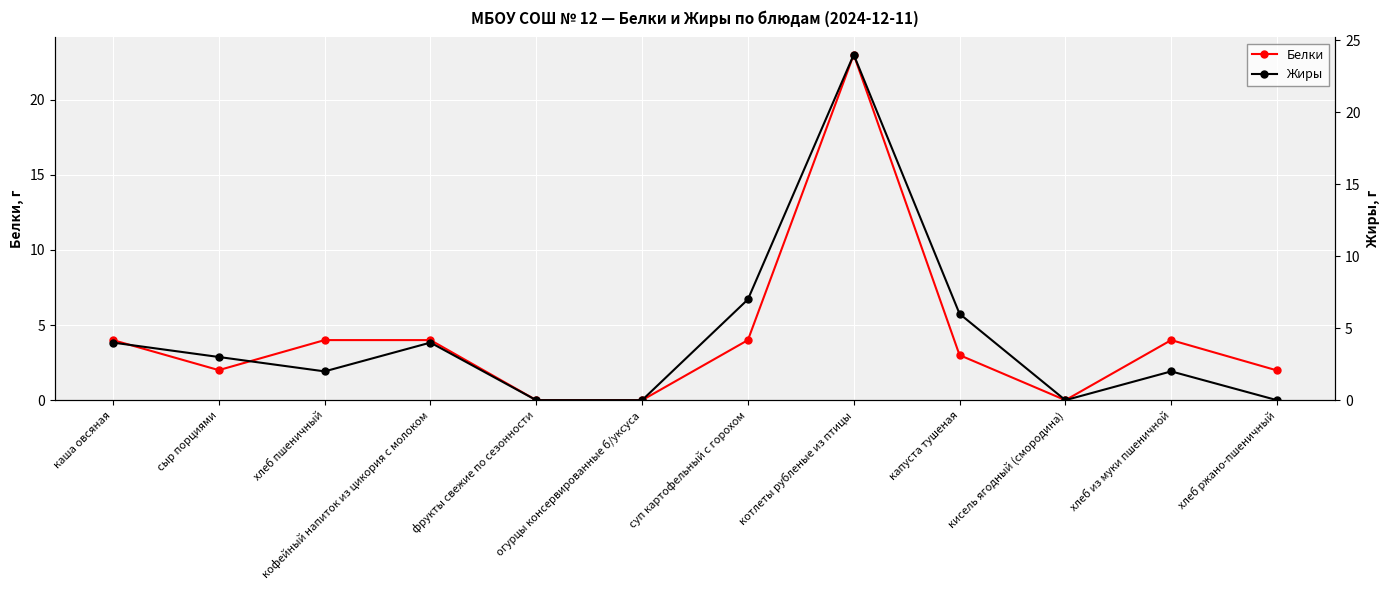

Reading right to left, extract all data points from this chart.

Белки: хлеб ржано-пшеничный=2.0	хлеб из муки пшеничной=4.0	кисель ягодный (смородина)=0.0	капуста тушеная=3.0	котлеты рубленые из птицы=23.0	суп картофельный с горохом=4.0	огурцы консервированные б/уксуса=0.0	фрукты свежие по сезонности=0.0	кофейный напиток из цикория с молоком=4.0	хлеб пшеничный=4.0	сыр порциями=2.0	каша овсяная=4.0
Жиры: хлеб ржано-пшеничный=0.0	хлеб из муки пшеничной=2.0	кисель ягодный (смородина)=0.0	капуста тушеная=6.0	котлеты рубленые из птицы=24.0	суп картофельный с горохом=7.0	огурцы консервированные б/уксуса=0.0	фрукты свежие по сезонности=0.0	кофейный напиток из цикория с молоком=4.0	хлеб пшеничный=2.0	сыр порциями=3.0	каша овсяная=4.0